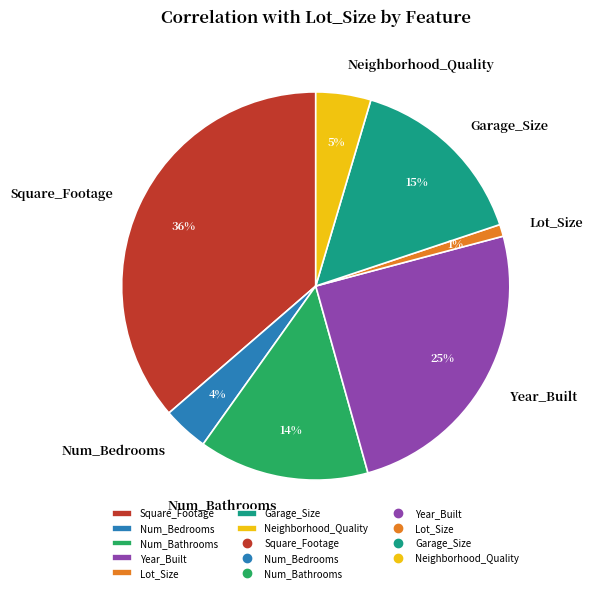

Is it true that Num_Bedrooms is 17% of the pie?

False